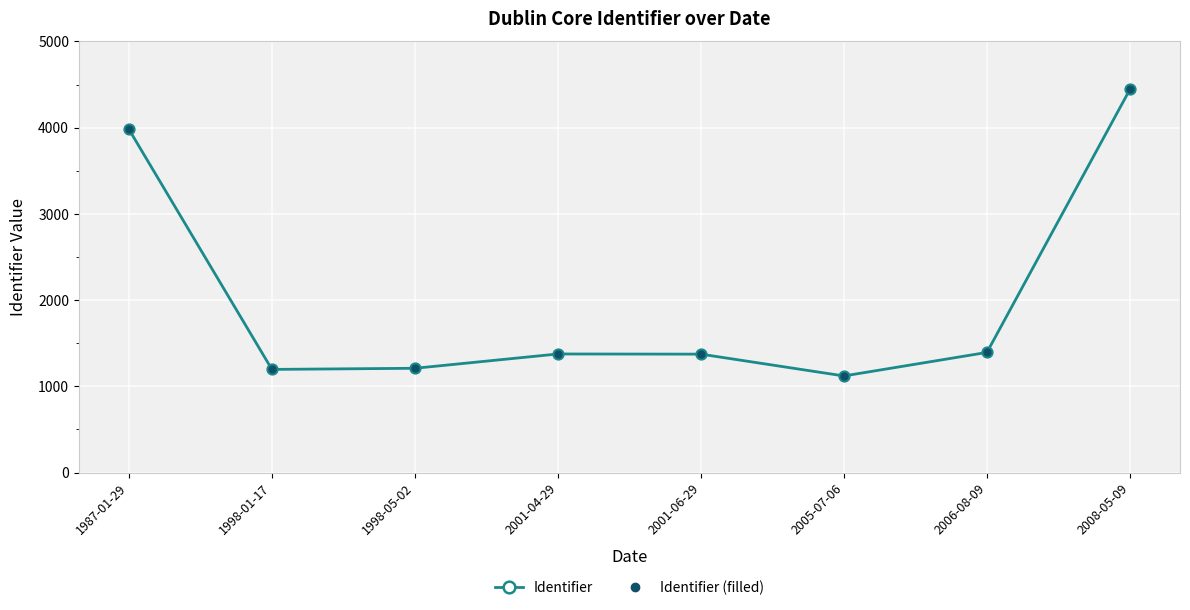

The value of Identifier at 2008-05-09 is 4444. True or false?

True